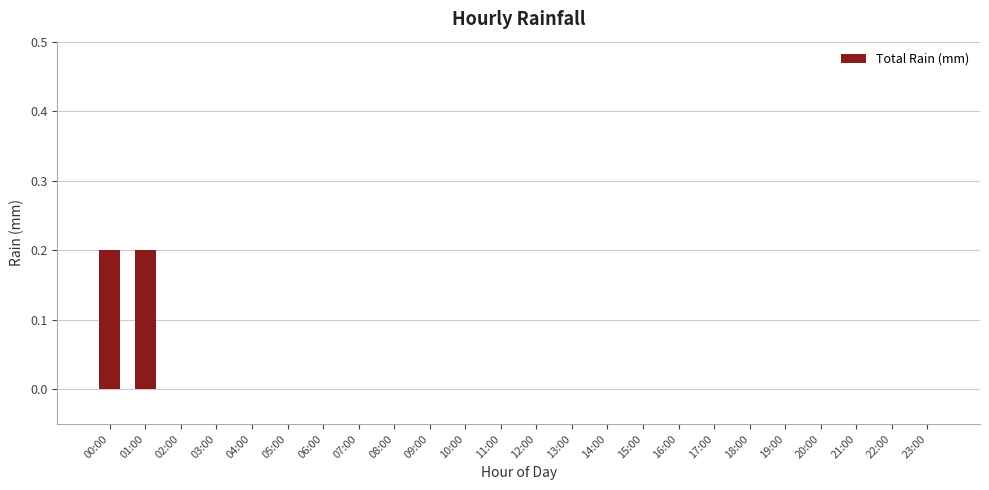

Between 00:00 and 10:00, which is larger?

00:00